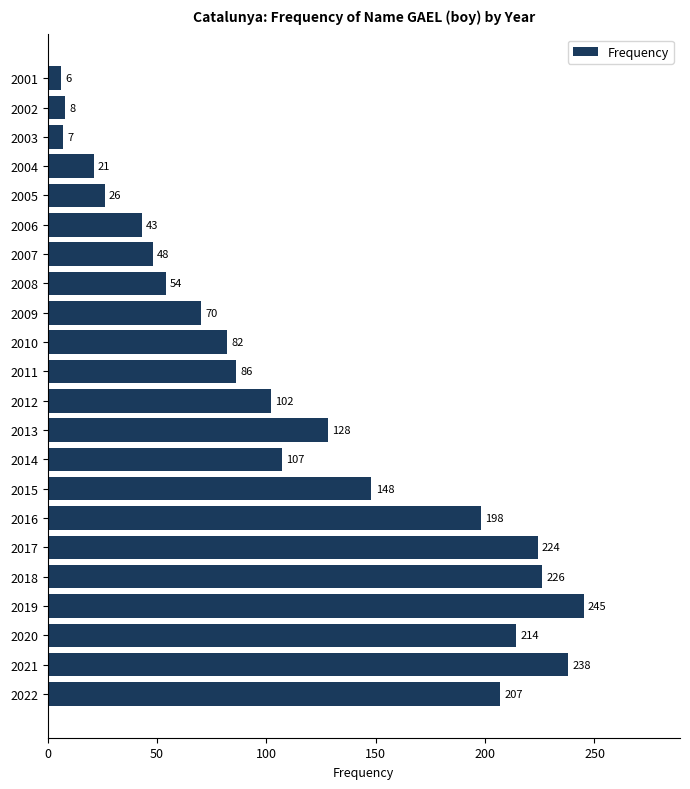

Reading top to bottom, list all the values displayed in this chart.

6	8	7	21	26	43	48	54	70	82	86	102	128	107	148	198	224	226	245	214	238	207